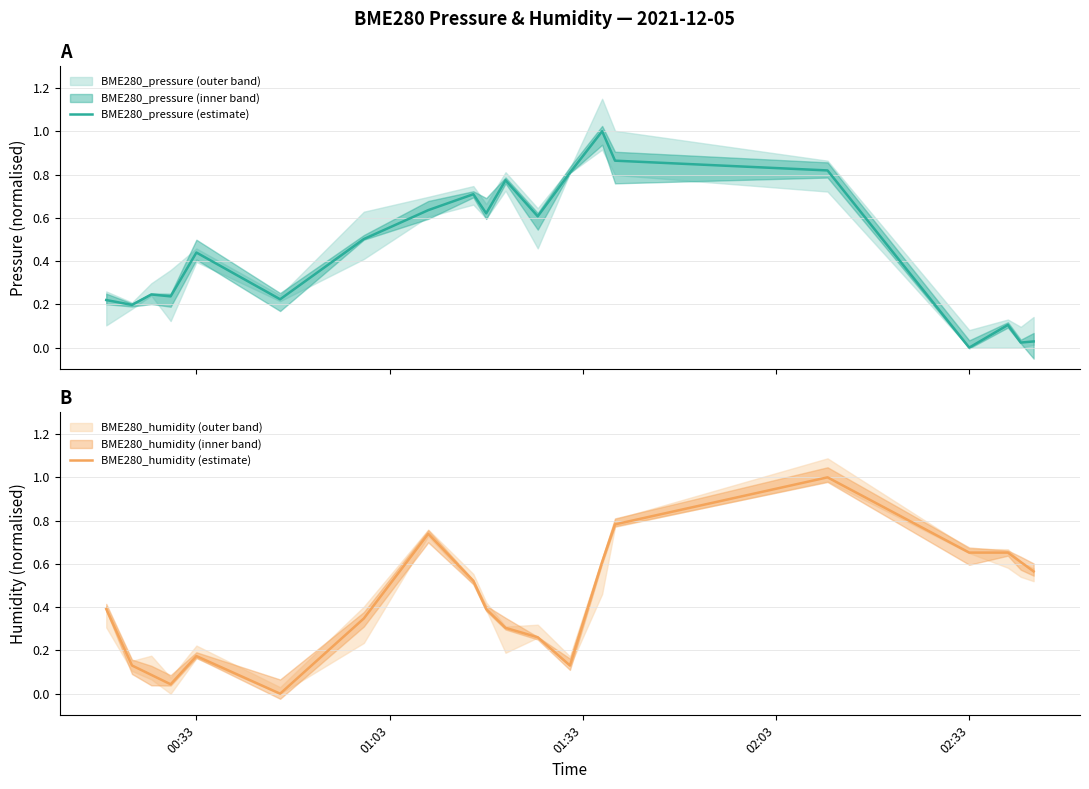

What is the highest value of the BME280_pressure (estimate) series?

1.0